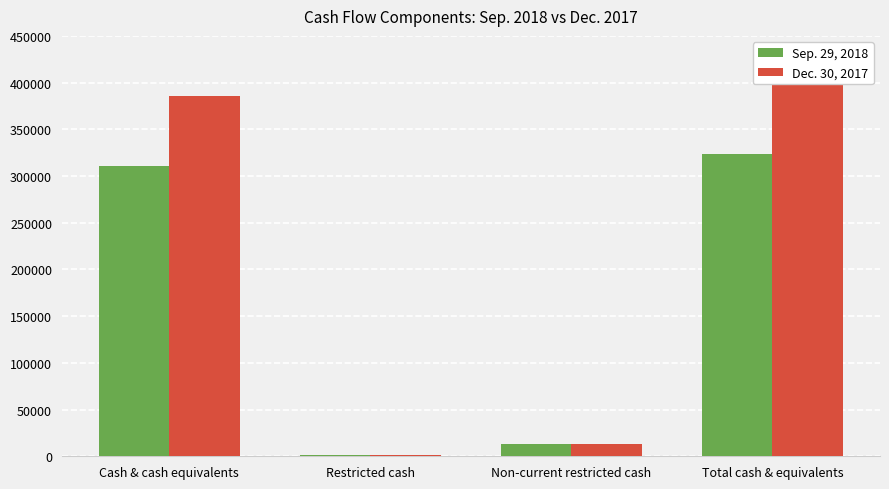

At which label does Dec. 30, 2017 reach its minimum?

Restricted cash